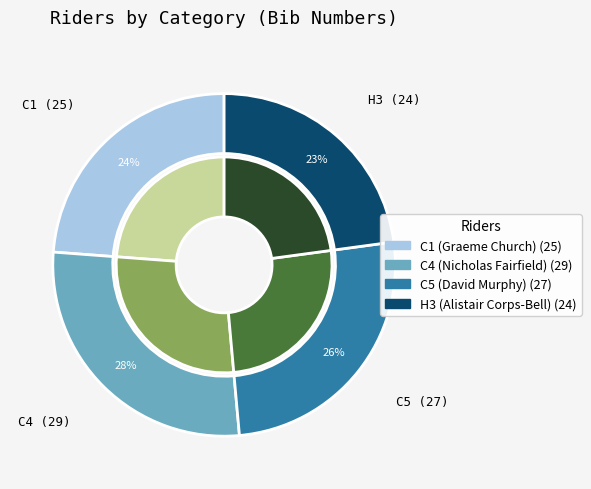

True or false: C5 (David Murphy) accounts for 26% of the total.

True